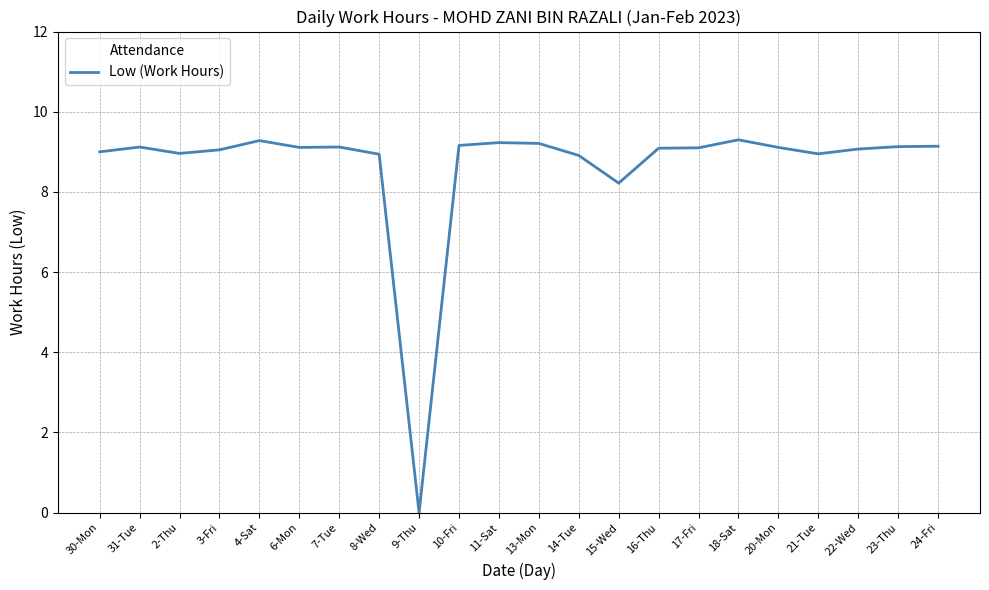

True or false: the data shows 9.3 at 4-Sat.

True